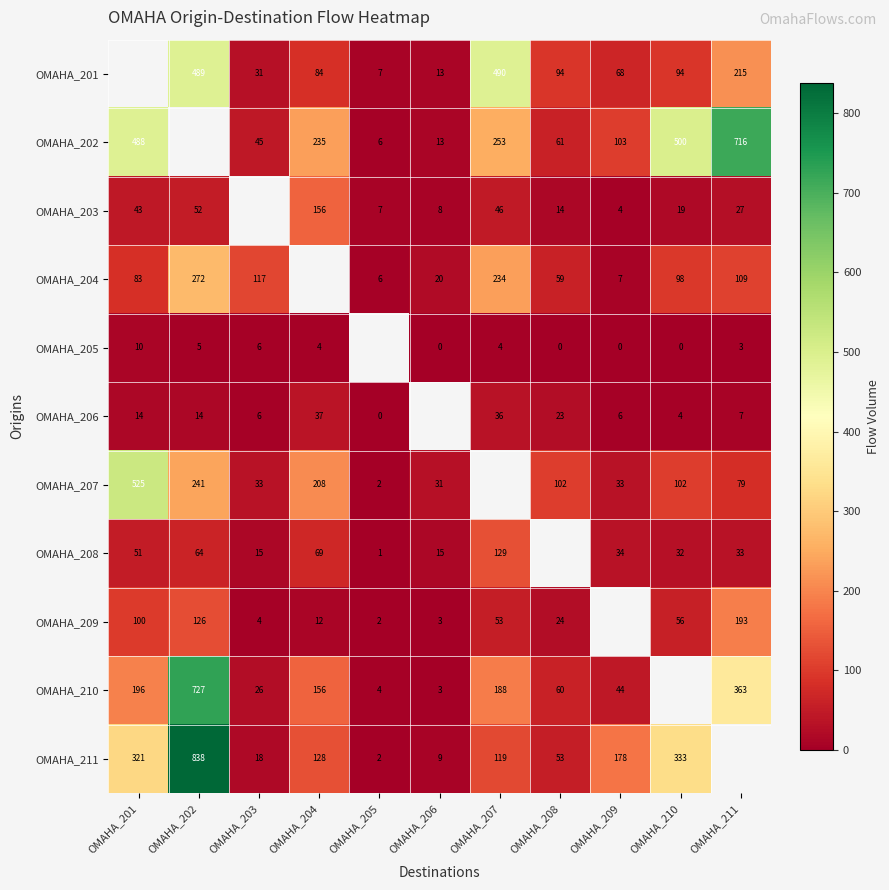

What is the sum of the OMAHA_203 values at OMAHA_208 and OMAHA_211?

41